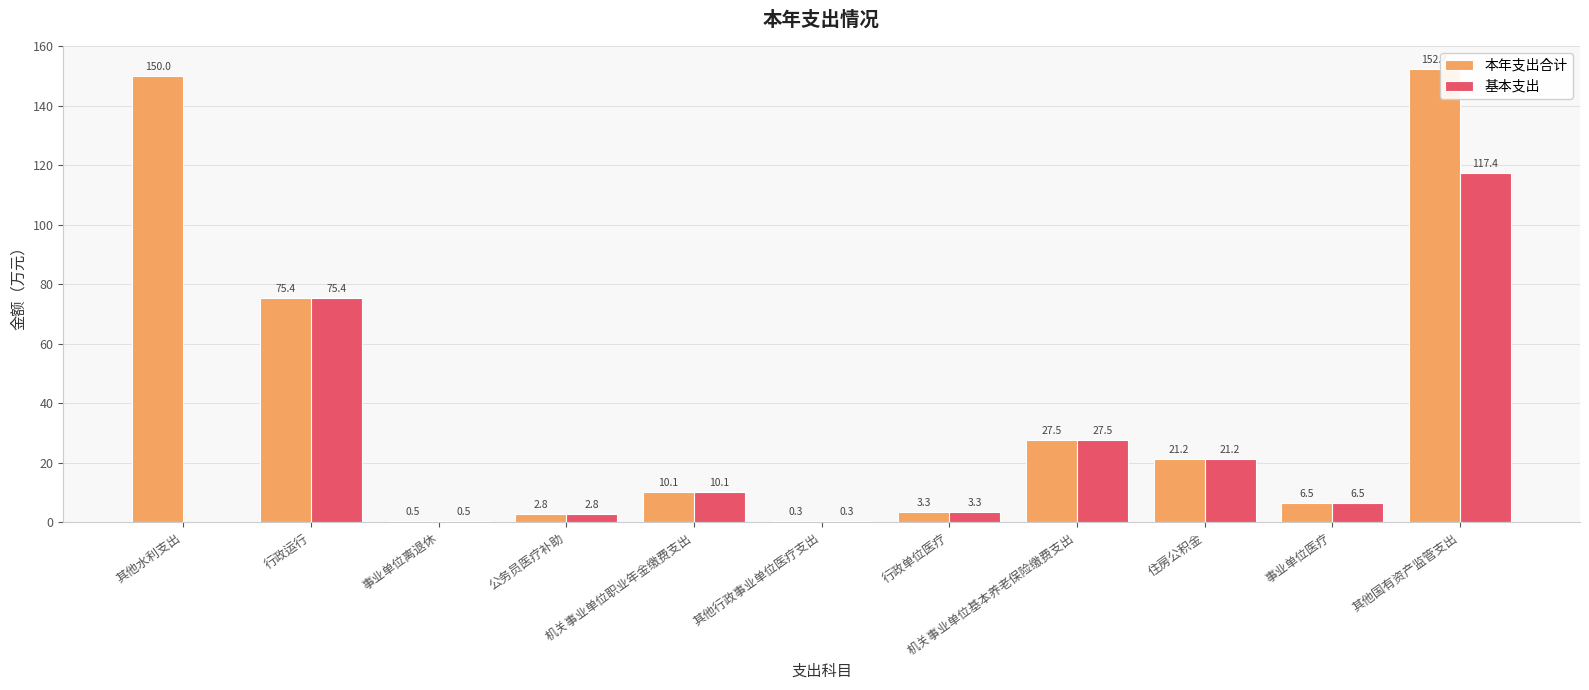

Which category has the highest value across all series?

其他国有资产监管支出